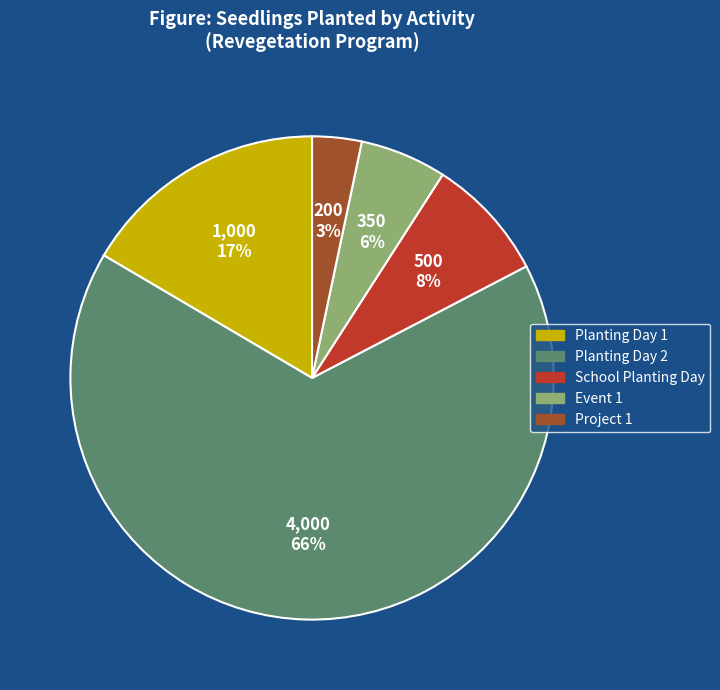

Which category has the biggest portion of the pie?

Planting Day 2